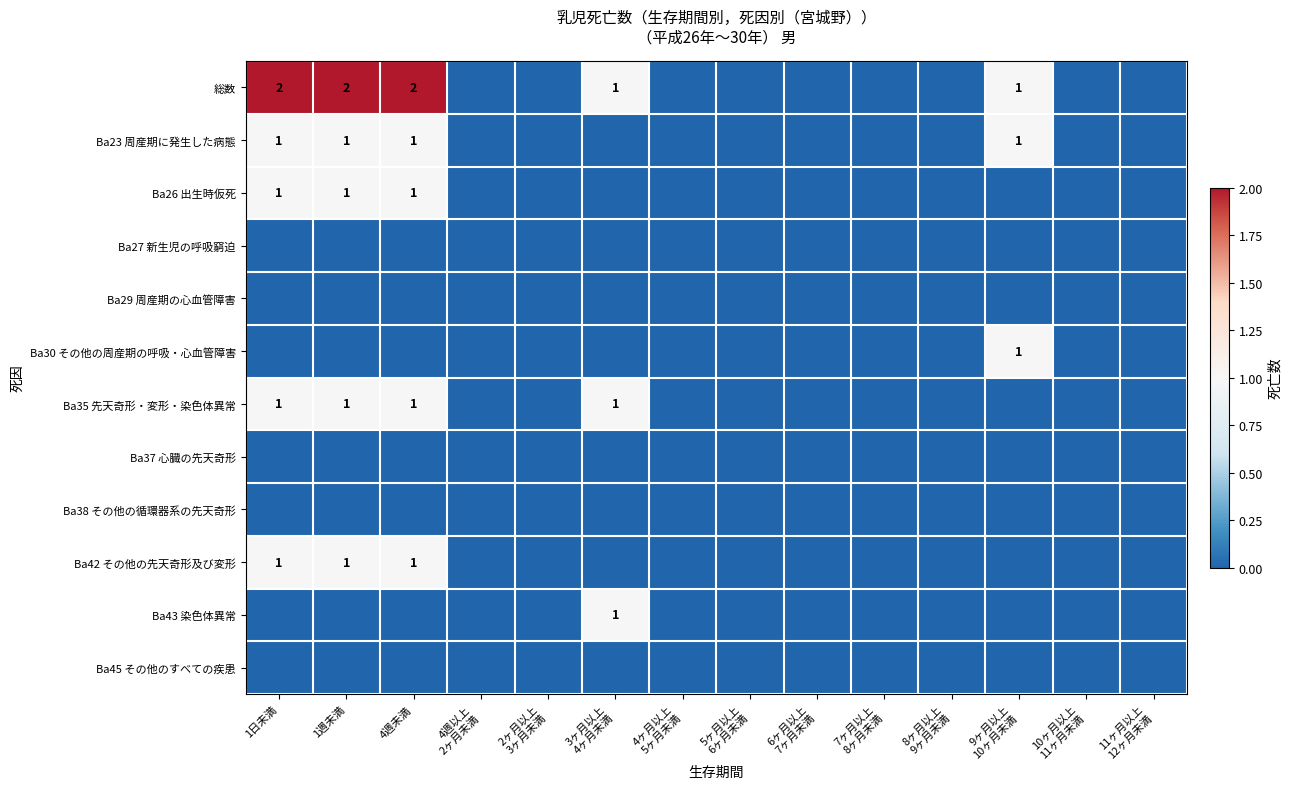

The Ba42 その他の先天奇形及び変形 series shows 2 at 1週未満. True or false?

False